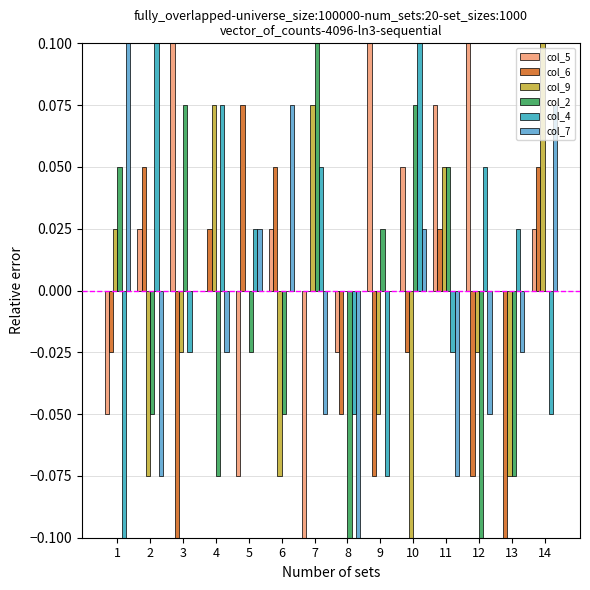

Count the number of categories in the chart.

14